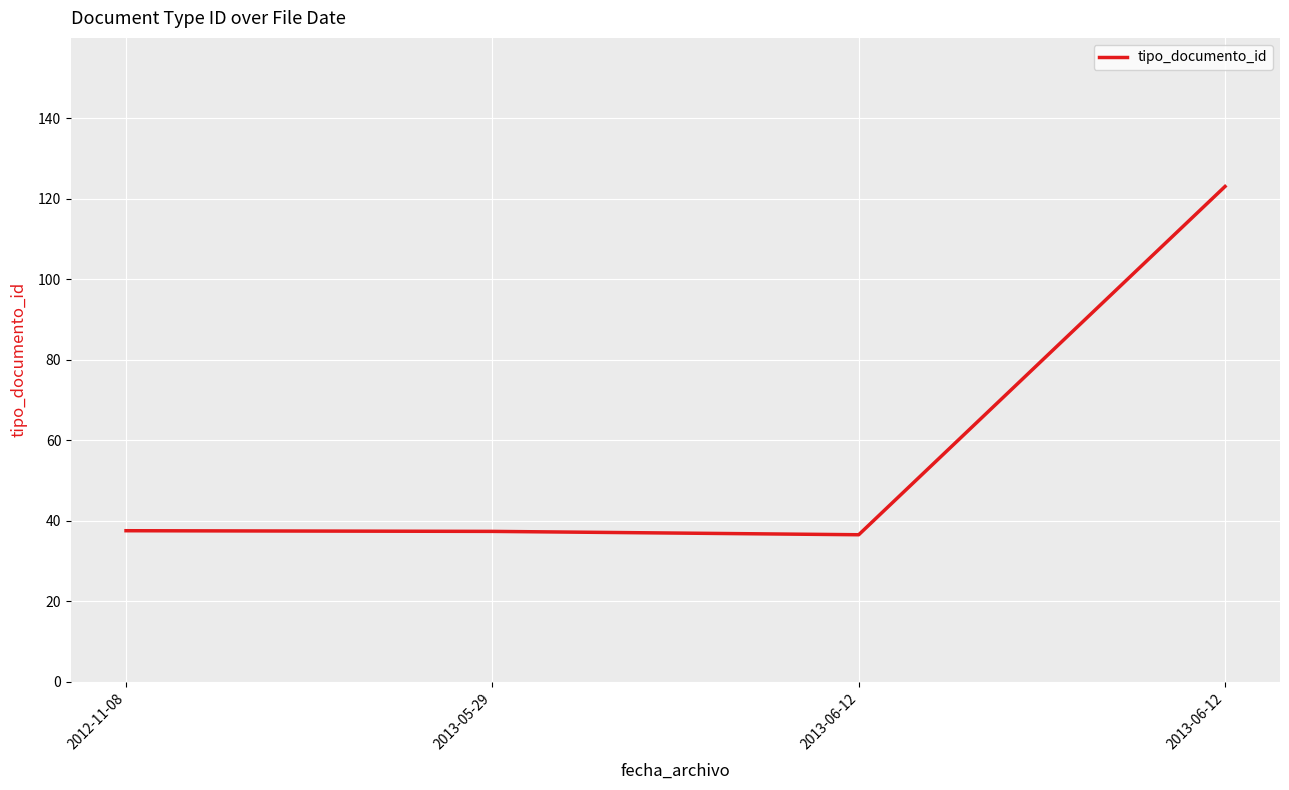

Which has a higher value, 2013-05-29 or 2013-06-12?

2013-06-12